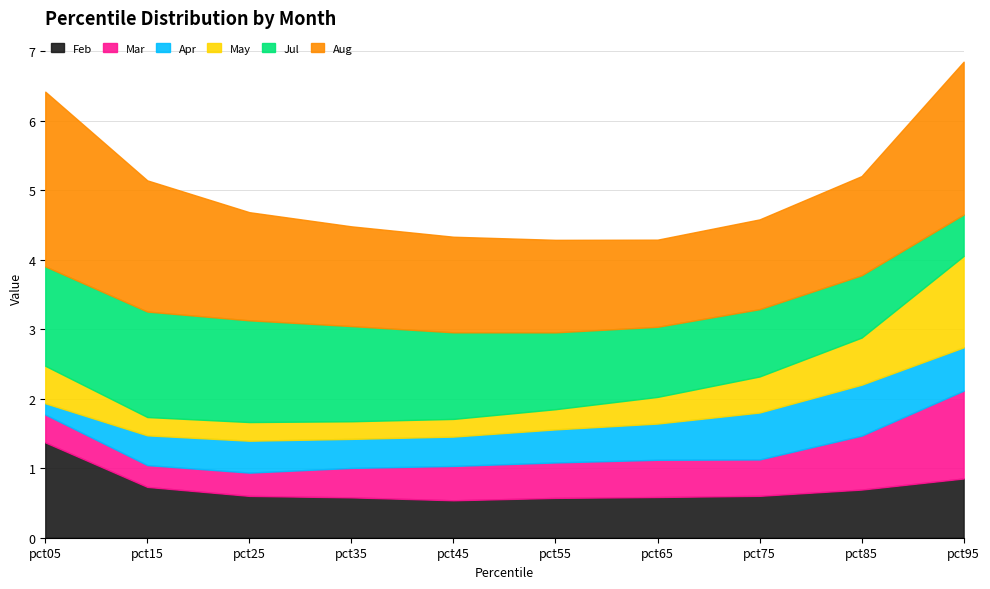

Reading left to right, what are all the values shown in this chart?

Feb: pct05=1.4	pct15=0.7	pct25=0.6	pct35=0.6	pct45=0.5	pct55=0.6	pct65=0.6	pct75=0.6	pct85=0.7	pct95=0.9
Mar: pct05=0.4	pct15=0.3	pct25=0.3	pct35=0.4	pct45=0.5	pct55=0.5	pct65=0.5	pct75=0.5	pct85=0.8	pct95=1.3
Apr: pct05=0.2	pct15=0.4	pct25=0.5	pct35=0.4	pct45=0.4	pct55=0.5	pct65=0.5	pct75=0.7	pct85=0.7	pct95=0.6
May: pct05=0.5	pct15=0.3	pct25=0.3	pct35=0.3	pct45=0.3	pct55=0.3	pct65=0.4	pct75=0.5	pct85=0.7	pct95=1.3
Jul: pct05=1.4	pct15=1.5	pct25=1.5	pct35=1.4	pct45=1.2	pct55=1.1	pct65=1.0	pct75=1.0	pct85=0.9	pct95=0.6
Aug: pct05=2.5	pct15=1.9	pct25=1.6	pct35=1.4	pct45=1.4	pct55=1.3	pct65=1.3	pct75=1.3	pct85=1.4	pct95=2.2